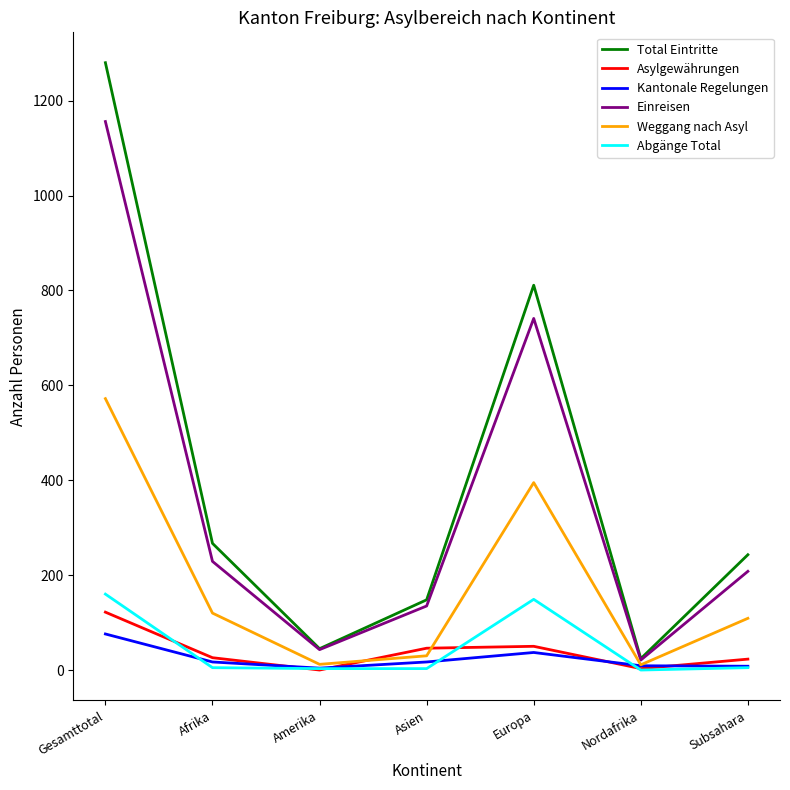

What is the total value across all series at Subsahara?

596